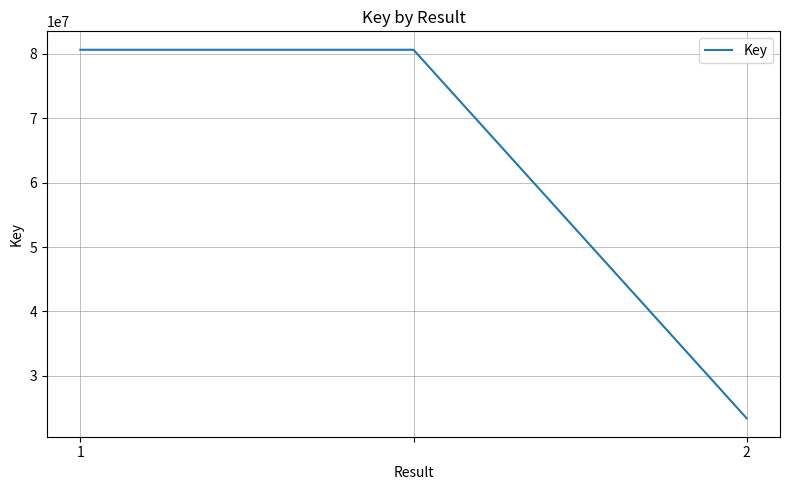

What is the sum of all values?

184646520